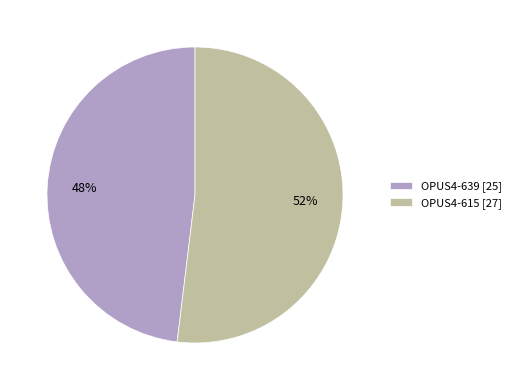

To the nearest percent, what percentage of the pie is OPUS4-639?

48%